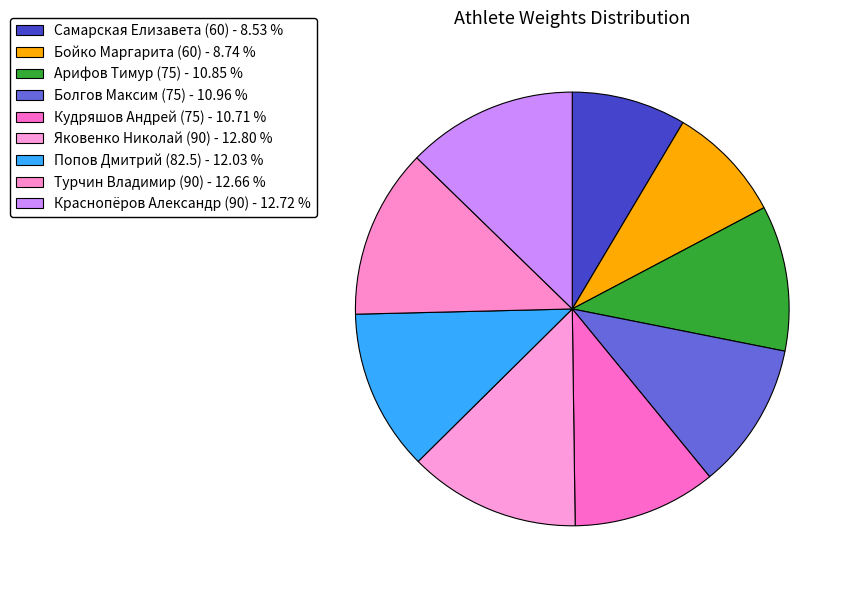

How many segments does this pie chart have?

9